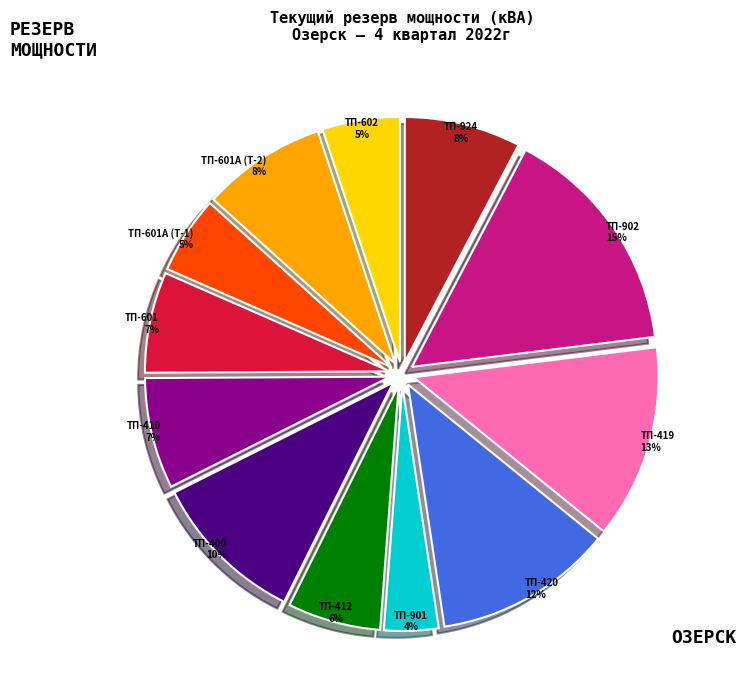

To the nearest percent, what is the average slice percentage?

8%